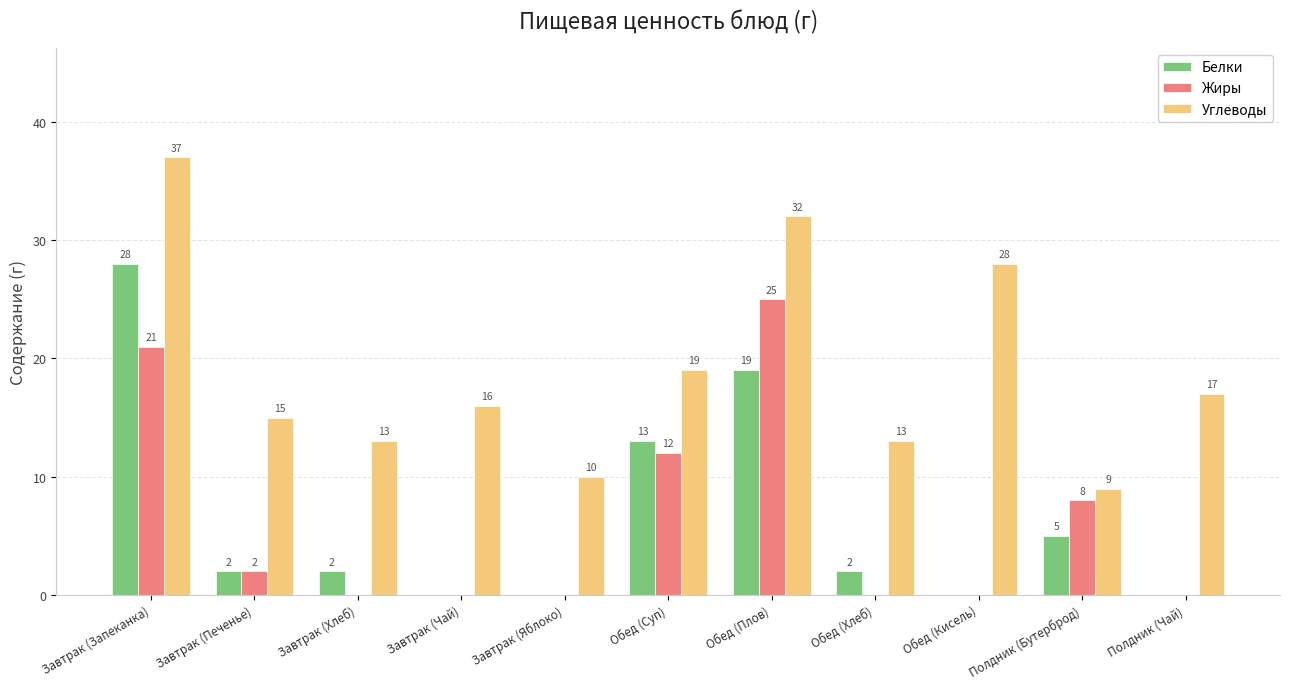

Are the bars grouped side by side (vs. stacked)?

Yes